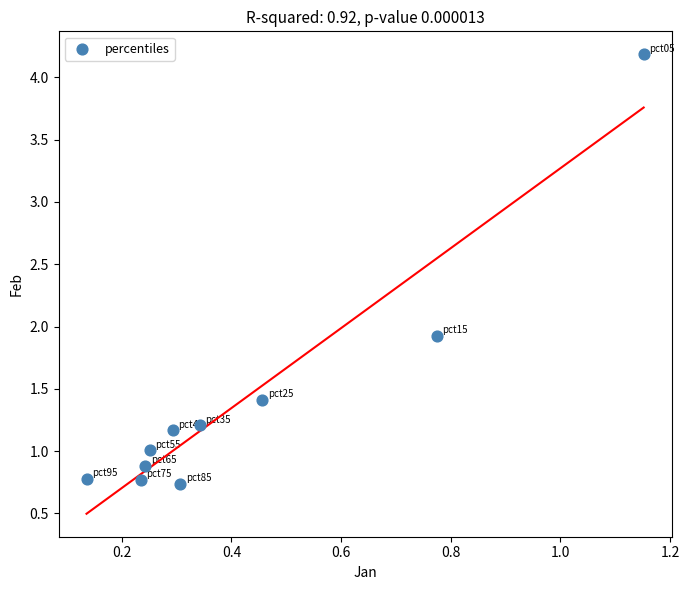

What is the range of Y values (max minus min)?

3.4